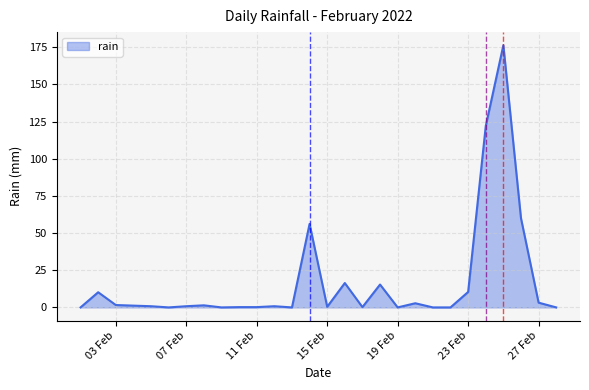

What is the difference between the maximum and minimum values?

176.4